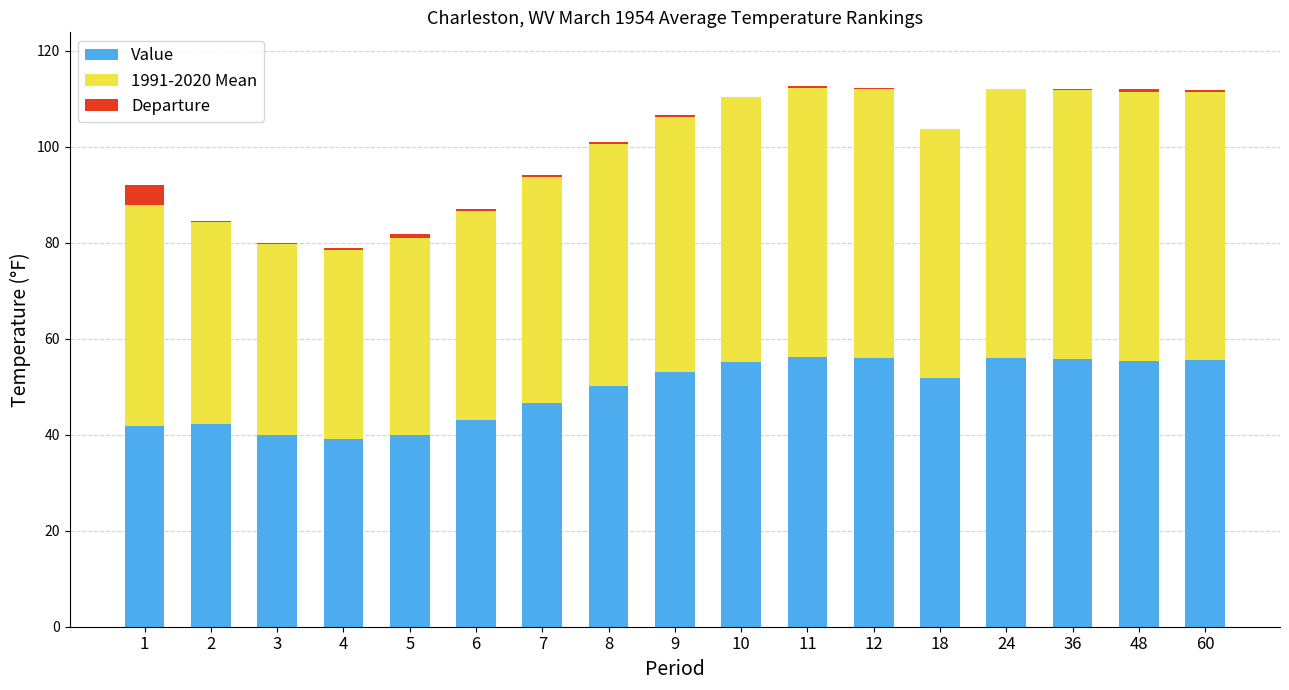

The value of Value at 6 is 43.1. True or false?

True